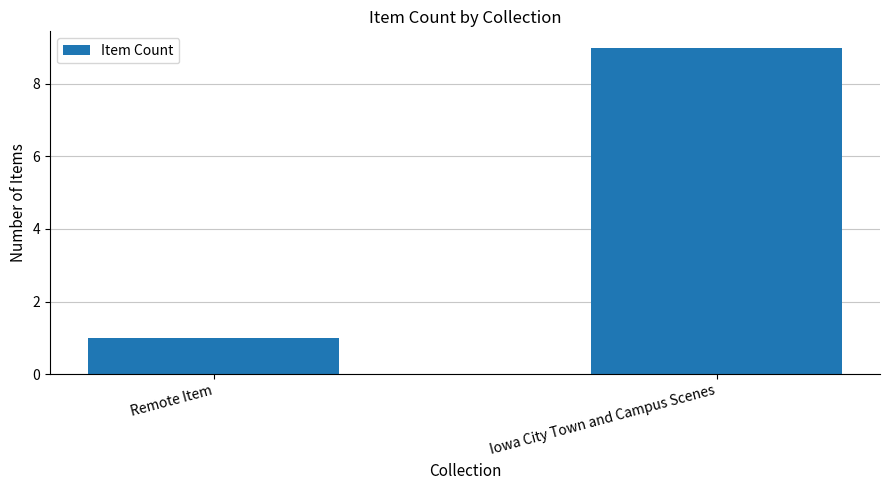

What is the maximum value shown in the chart?

9